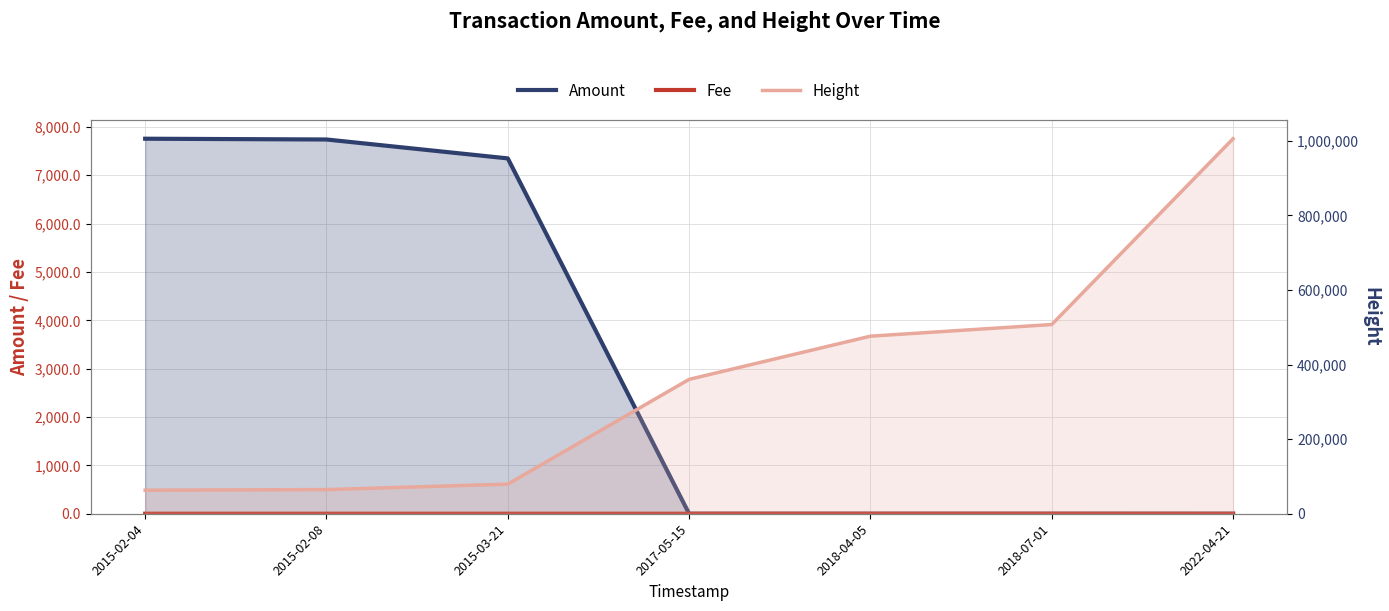

True or false: Fee has more than 0 interior local peaks.

False